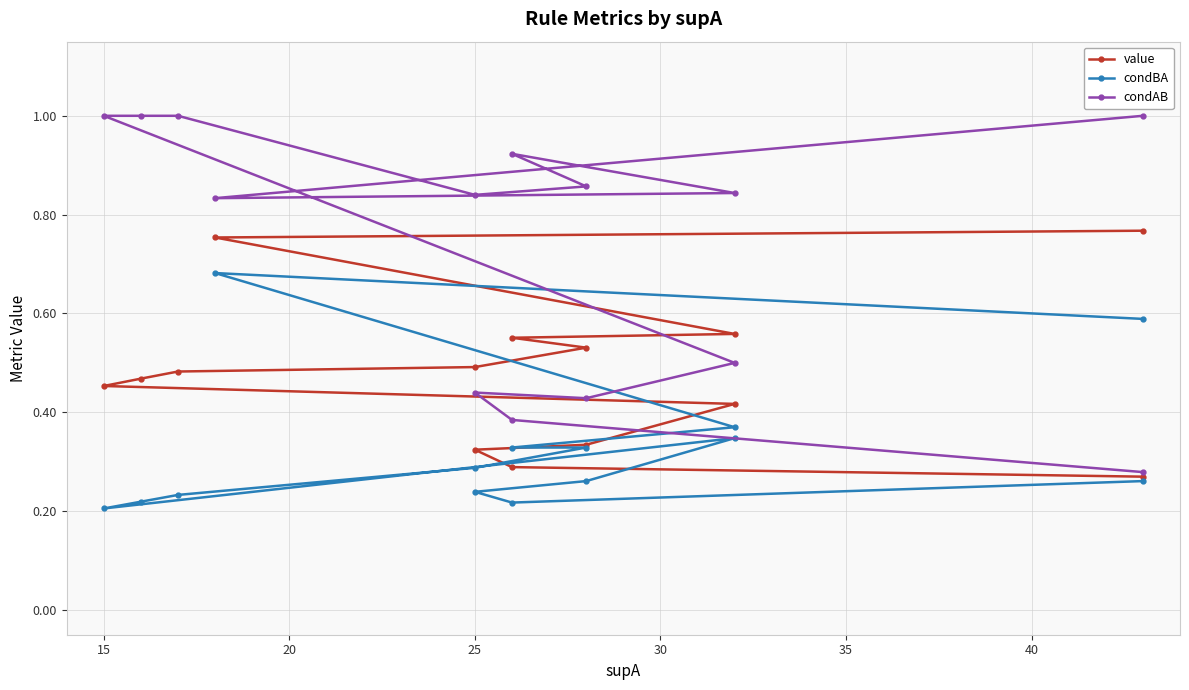

Is it true that value equals 0.8 at 45?

False